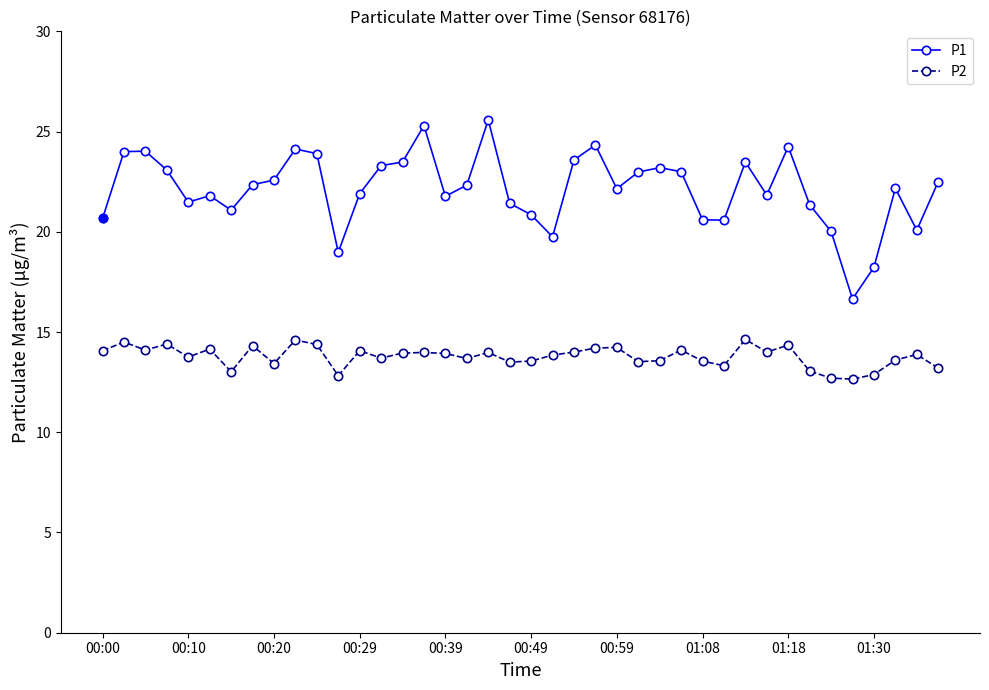

Rank the series by their maximum value, from highest to lowest.

P1, P2